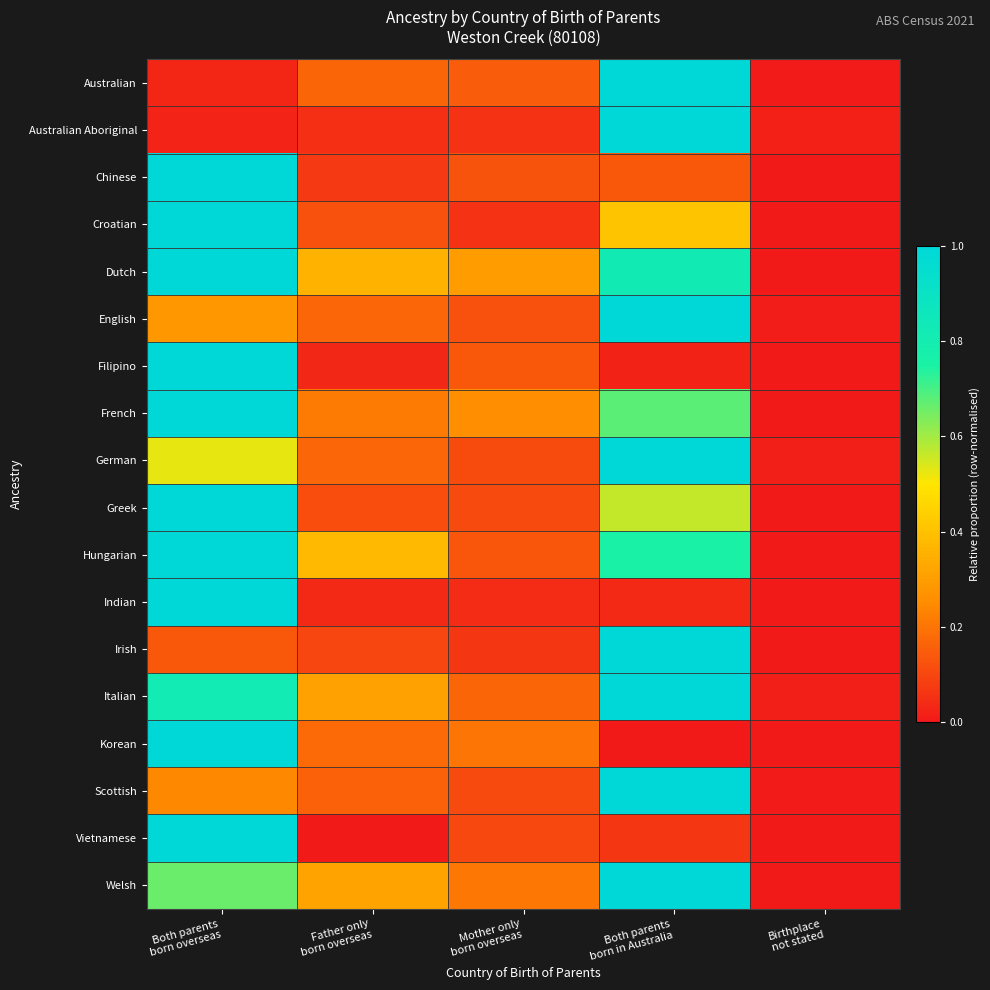

Which category has the lowest value across all series?

Birthplace
not stated